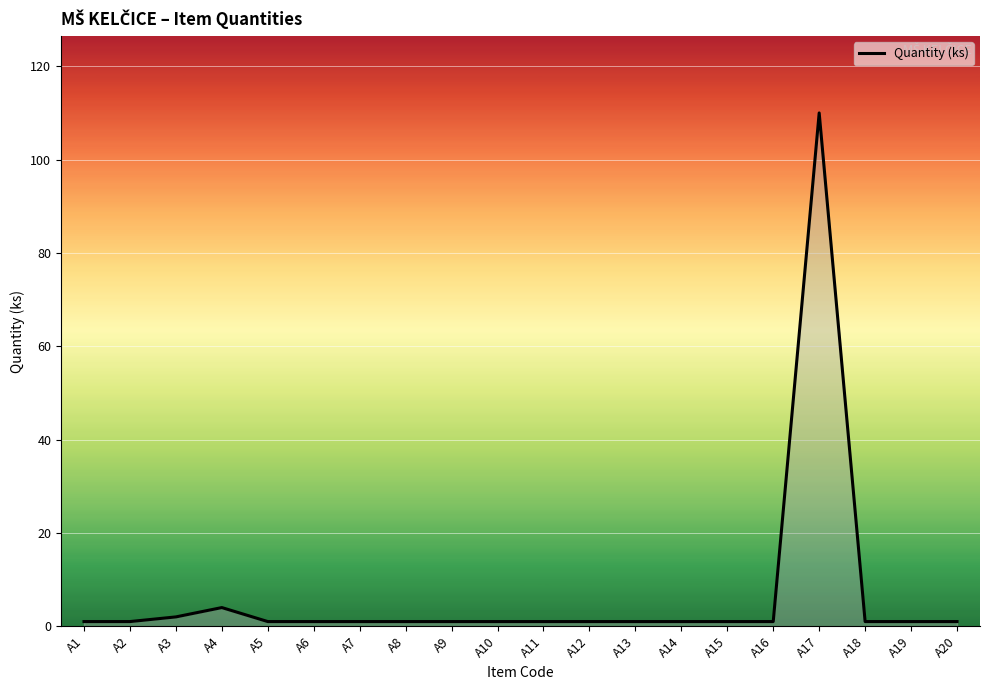

True or false: the data shows 1 at A11.

True